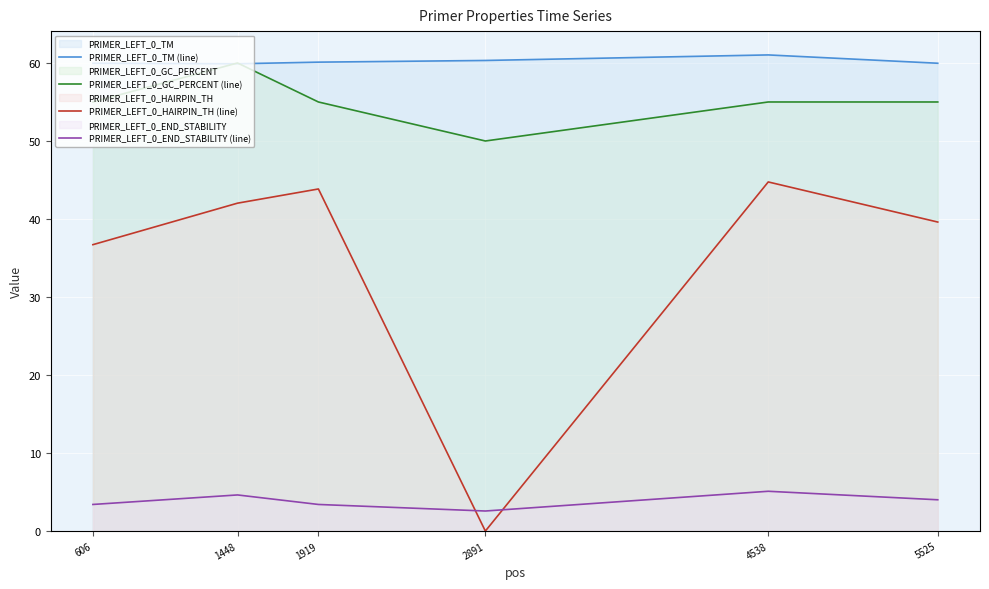

What value does the PRIMER_LEFT_0_END_STABILITY (line) series have at 1919?

3.4